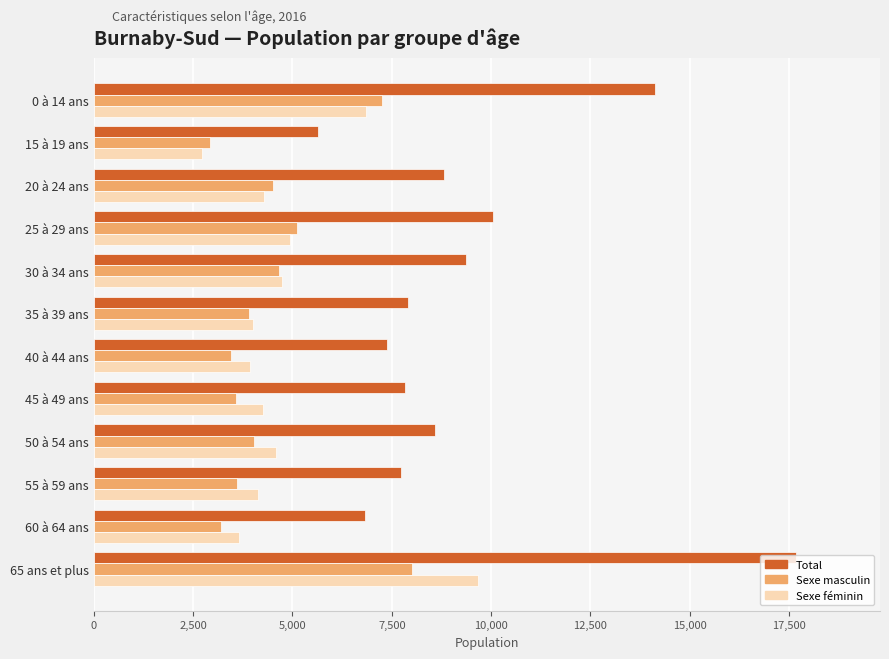

What is the total value across all series at 40 à 44 ans?

14760